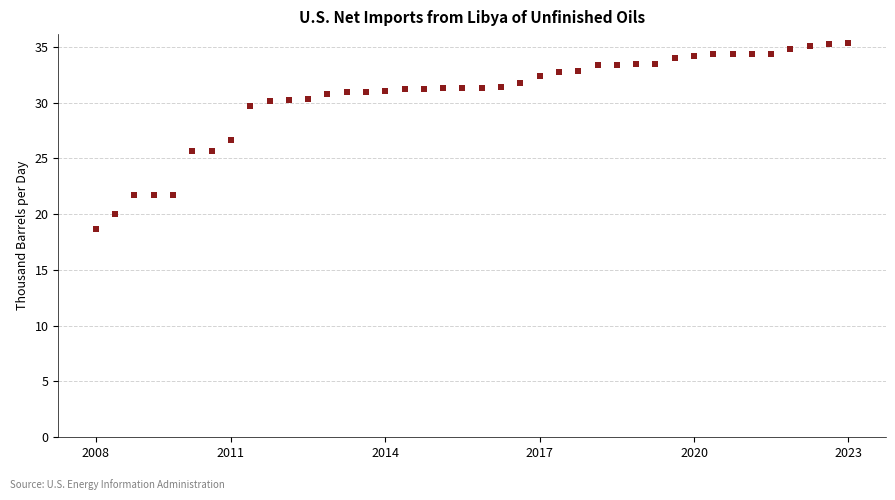

What is the range of Y values (max minus min)?

16.6